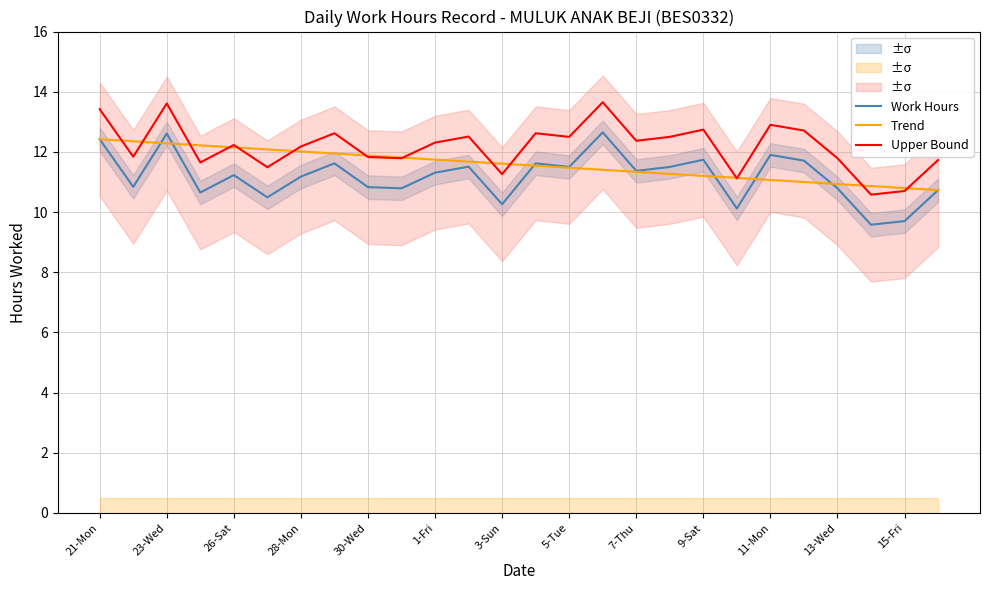

Read the Work Hours value at 1-Fri.

11.3